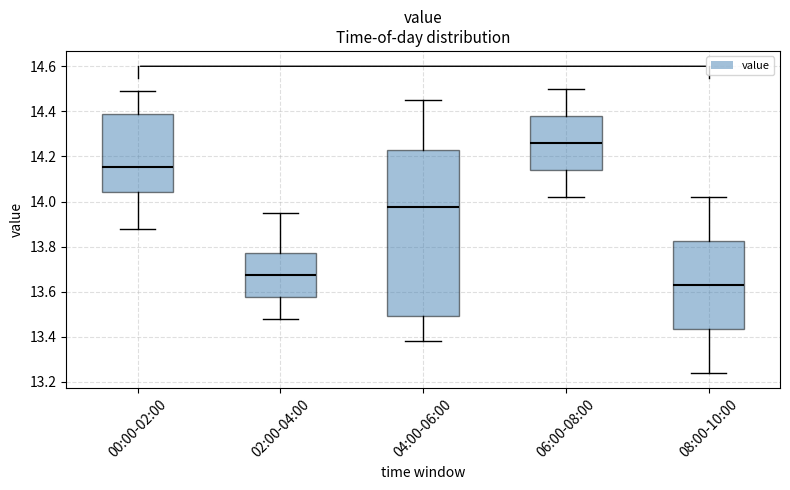

Where does the median line of the box for 08:00-10:00 sit on the y-axis? The values are not printed on the chart, so give them approximately, as read against the axis.

13.64